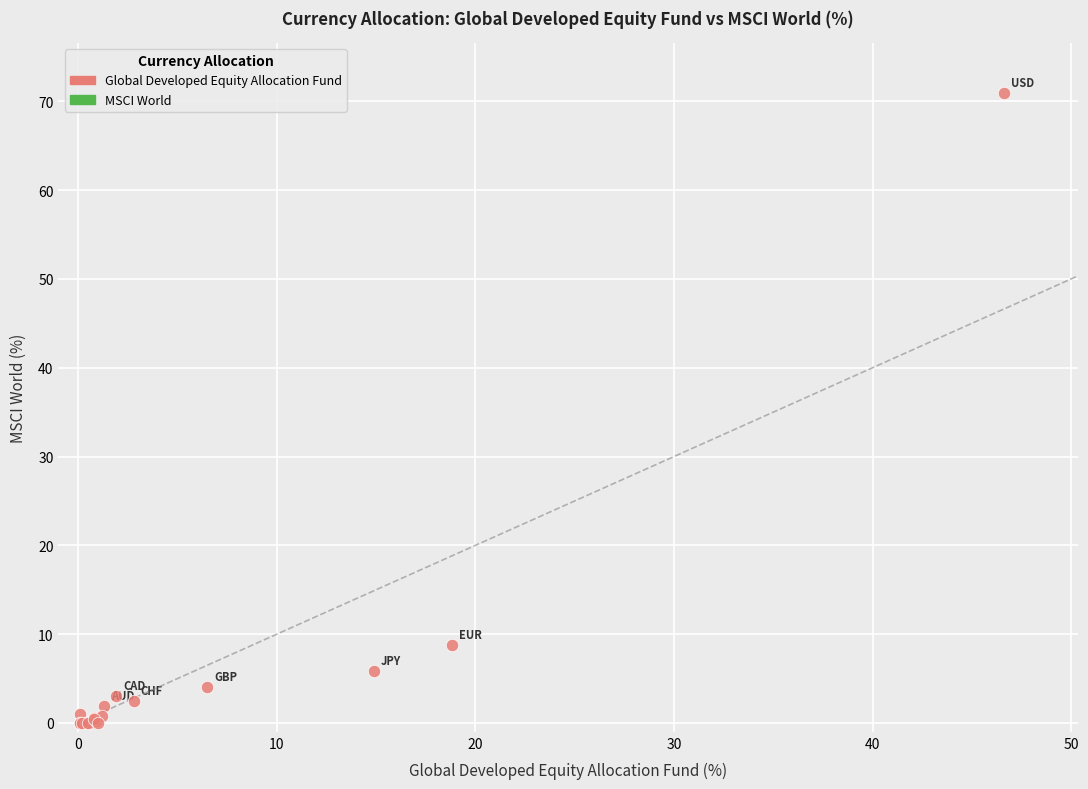

What Y value in the scatter plot is closest to 35?

8.8